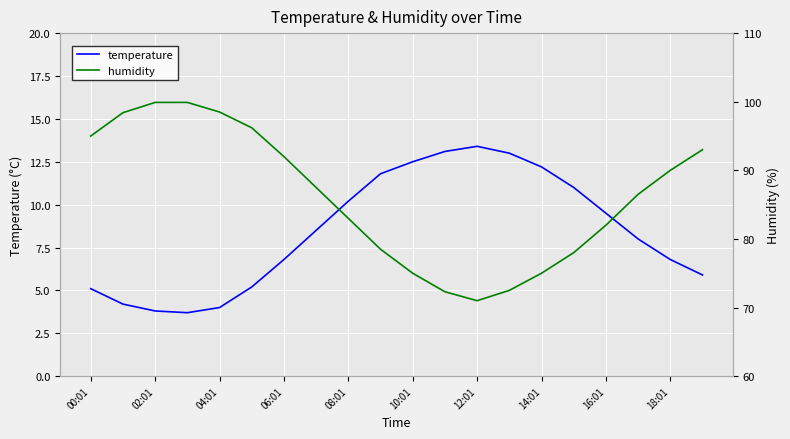

True or false: temperature has a value of 8.3 at 00:01.

False